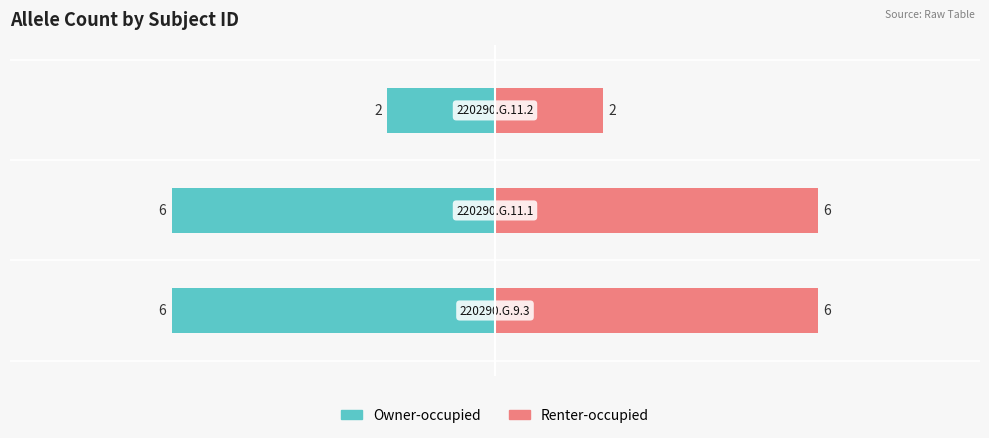

Reading left to right, transcribe all the data shown in this chart.

Owner-occupied: -6	-6	-2
Renter-occupied: 6	6	2